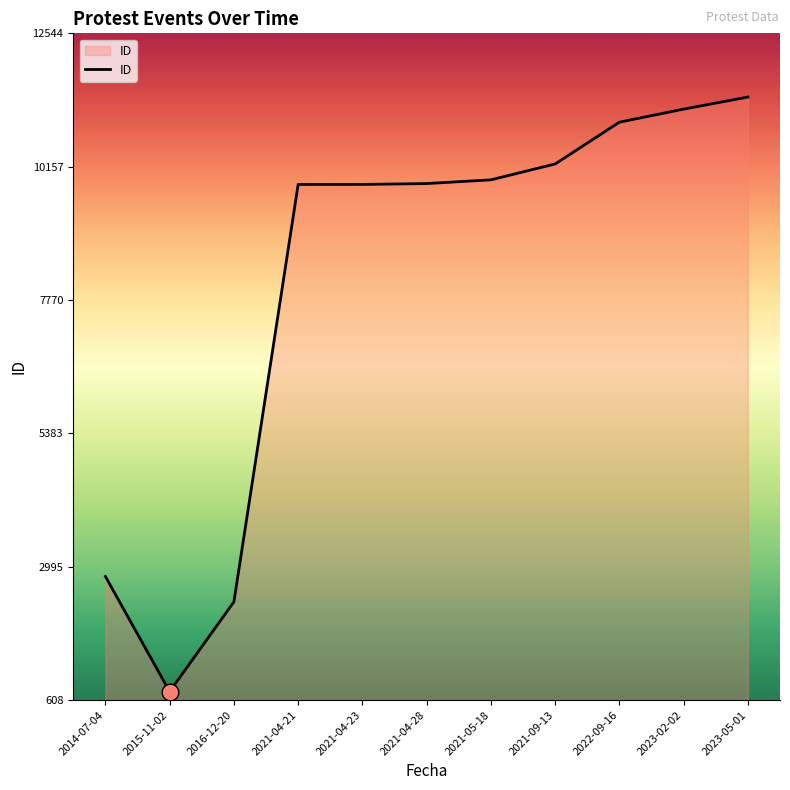

At which category does the data reach its first local valley?

2015-11-02